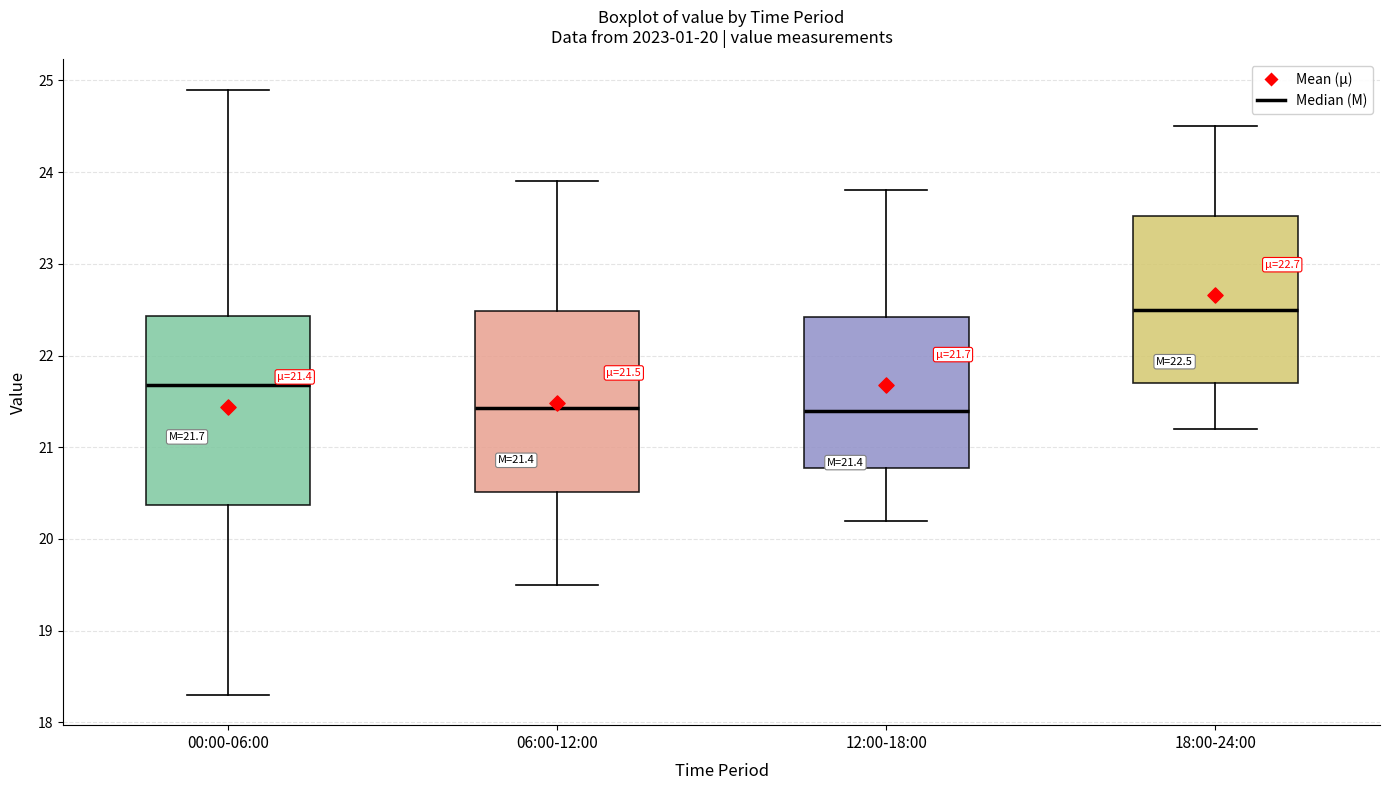

Which box has the highest median line?

18:00-24:00